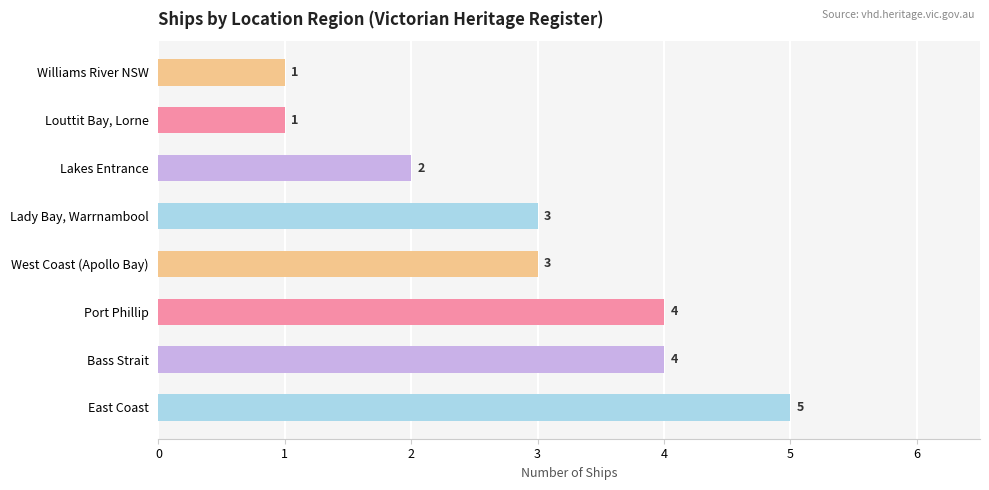

What is the difference between the values at Williams River NSW and Port Phillip?

3